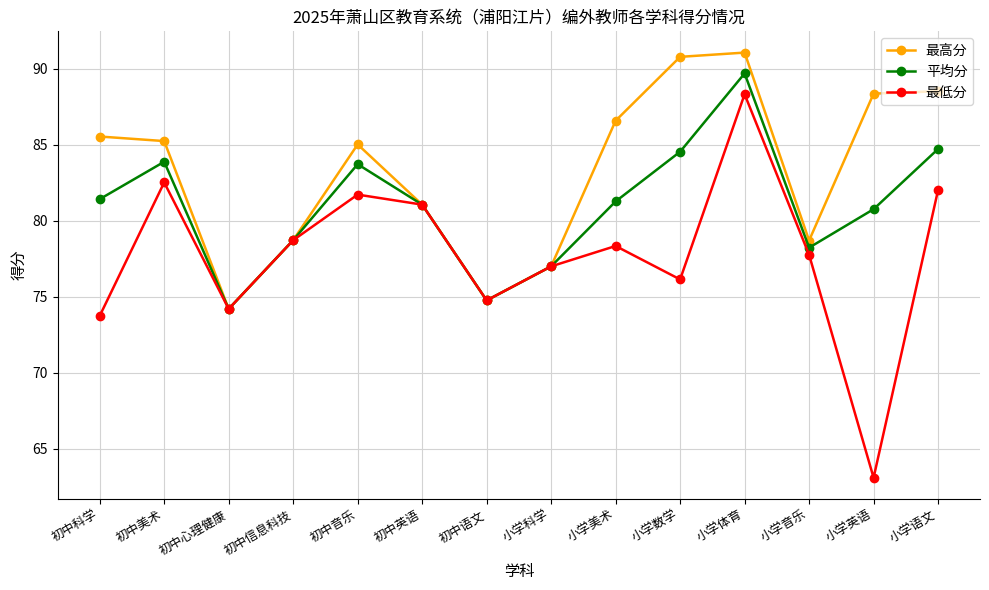

List the series in order of their overall mean, lowest first.

最低分, 平均分, 最高分